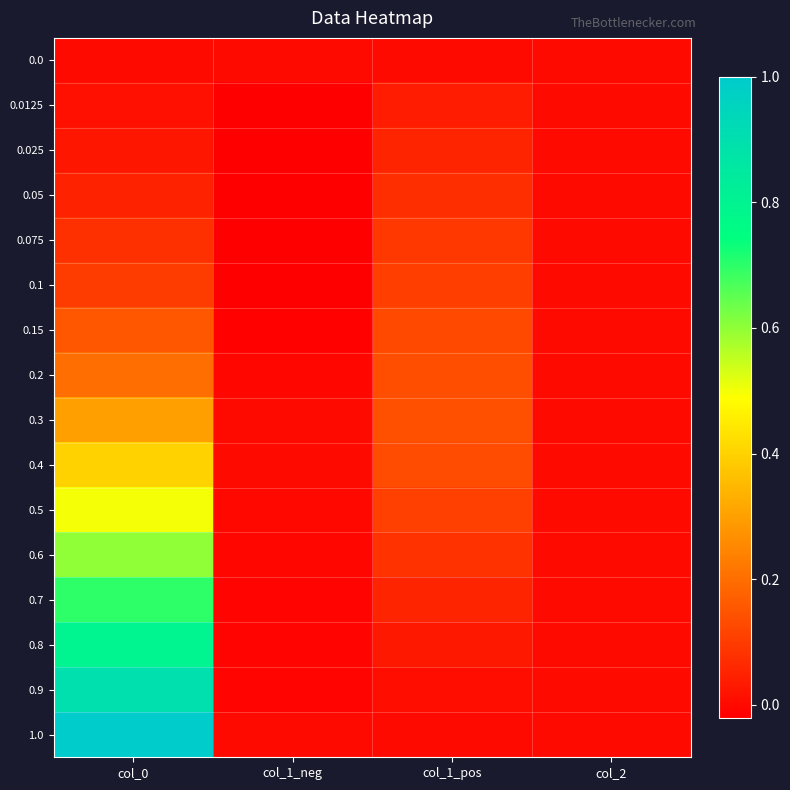

Which has a higher value, col_0 or col_1_neg?

col_0